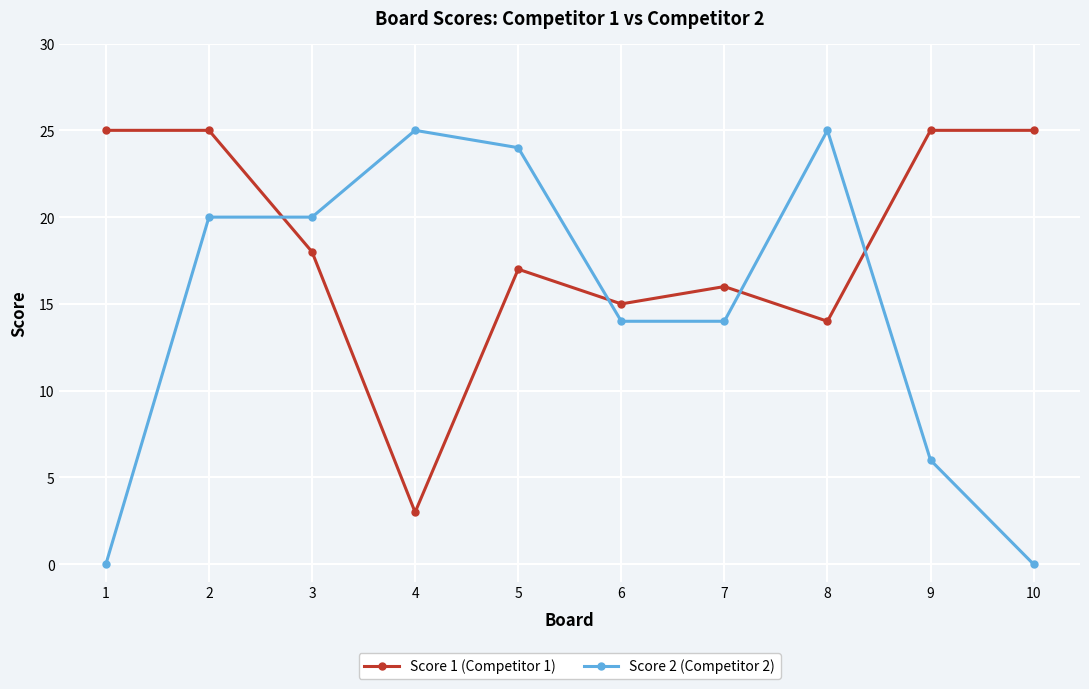

What is the difference between the second highest and second lowest values in the Score 2 (Competitor 2) series?

25